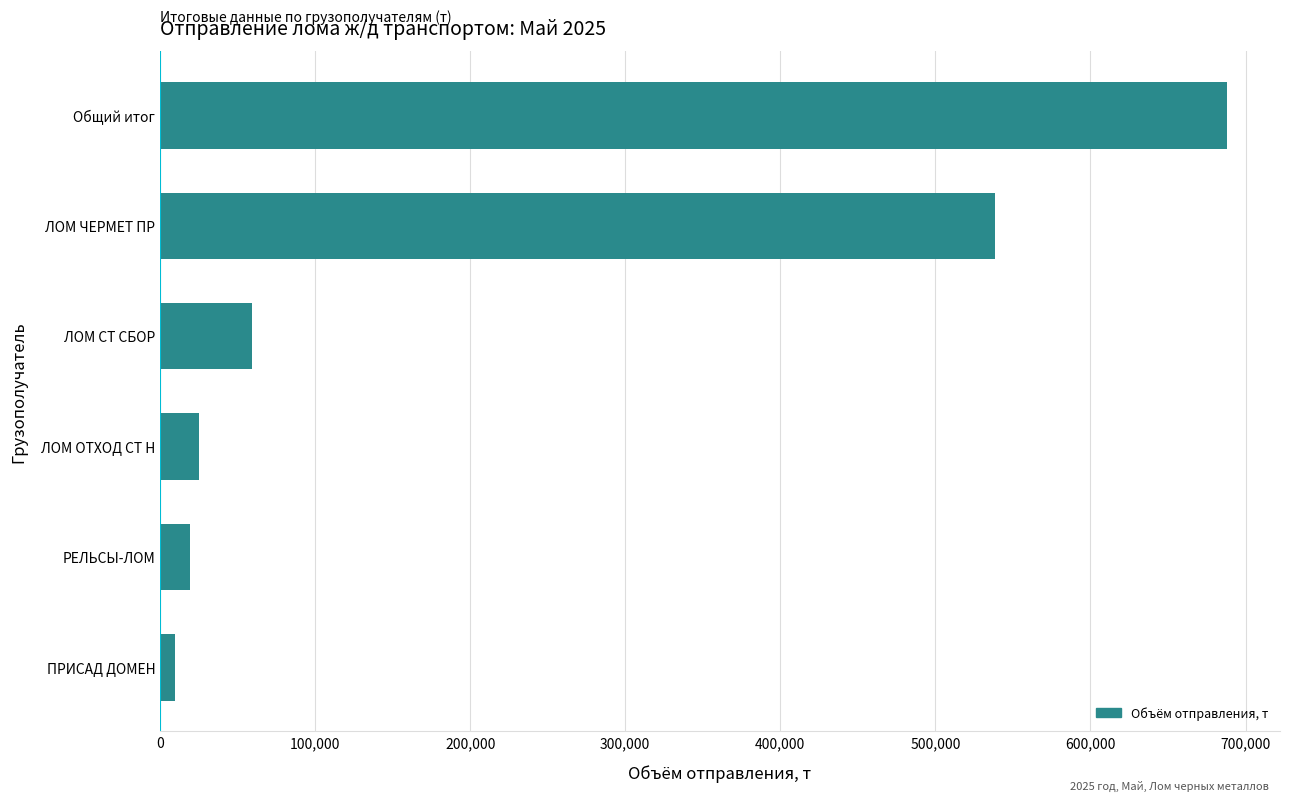

What is the difference between the maximum and minimum values?

678022.5